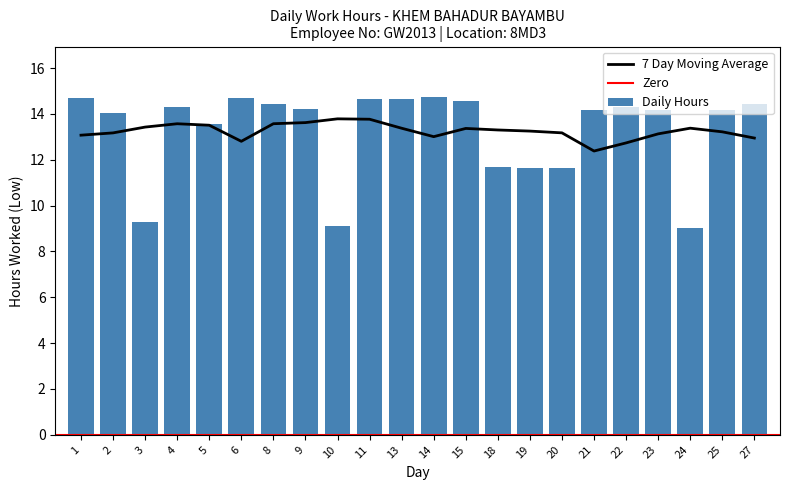

What is the lowest value of the Daily Hours series?

9.0